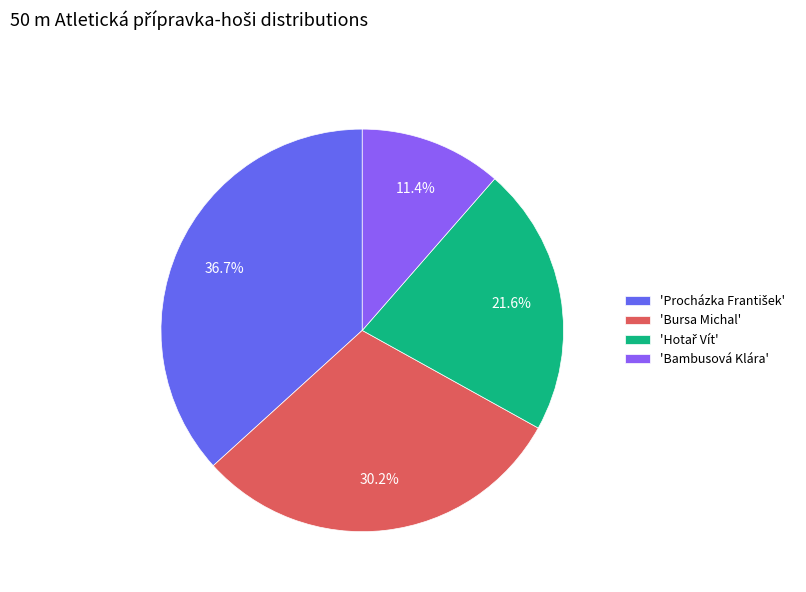

Which category has the smallest portion of the pie?

'Bambusová Klára'